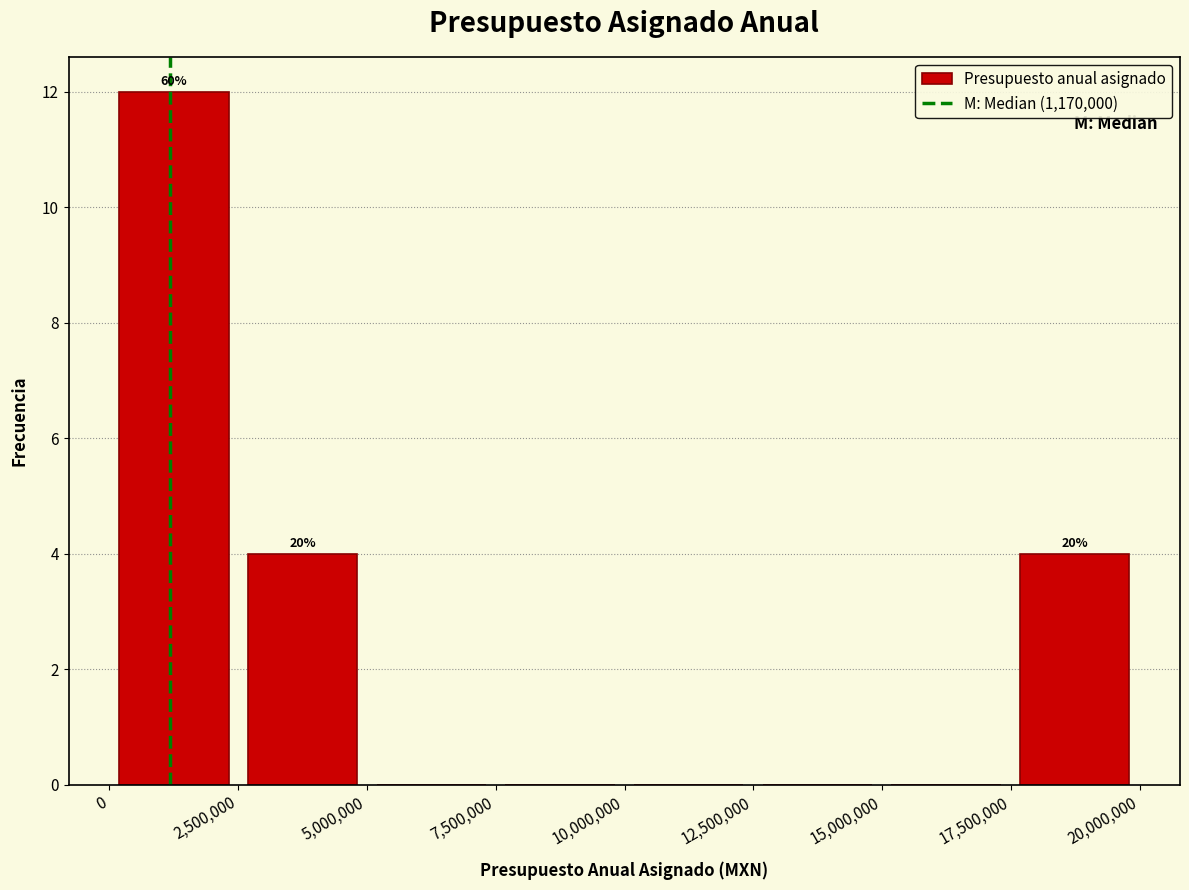

Over which range of the x-axis is the bar tallest?

0 to 2500000